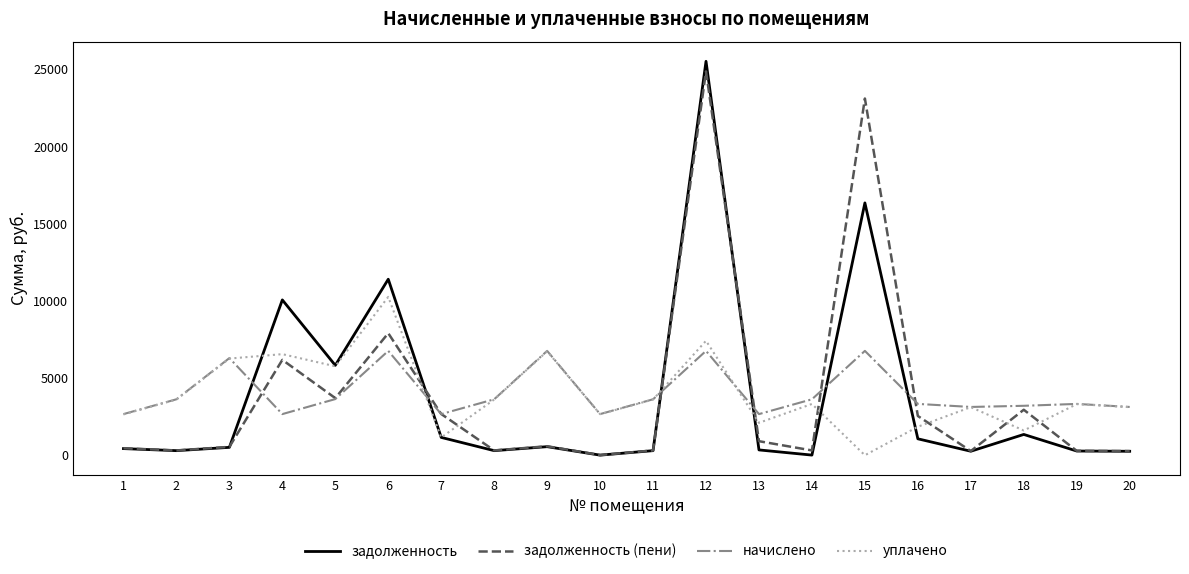

Rank the series by their maximum value, from lowest to highest.

начислено, уплачено, задолженность (пени), задолженность